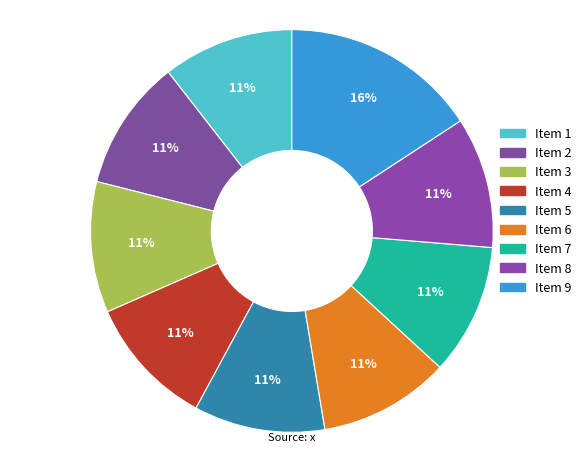

How many segments does this pie chart have?

9